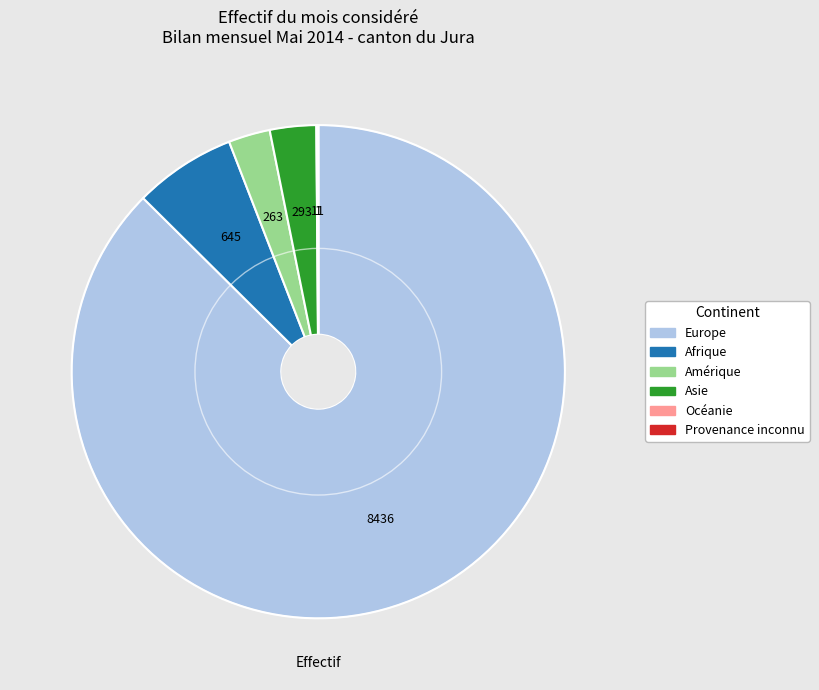

What is the ratio of the value at Afrique to the value at Amérique?

2.5